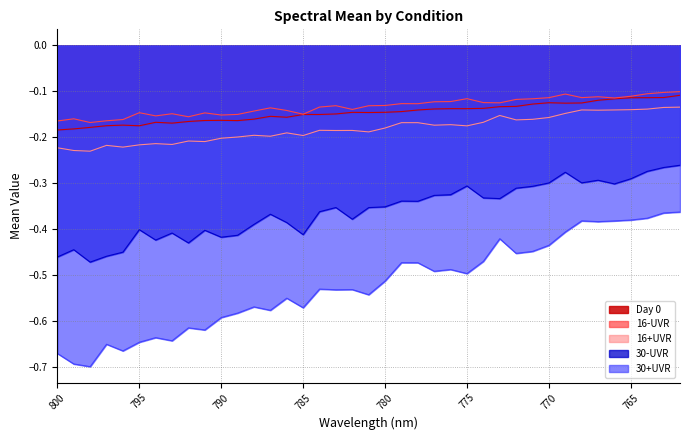

True or false: 30+UVR and 16-UVR intersect in this chart.

False